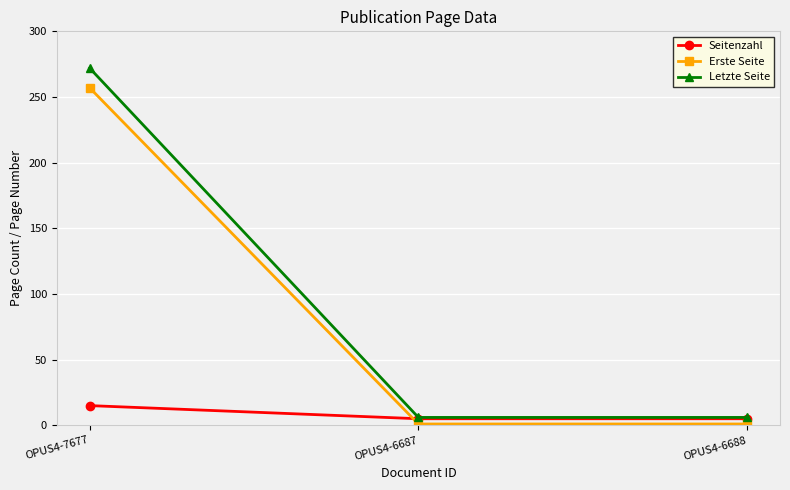

Count the Seitenzahl values in the range 5 to 15.

3